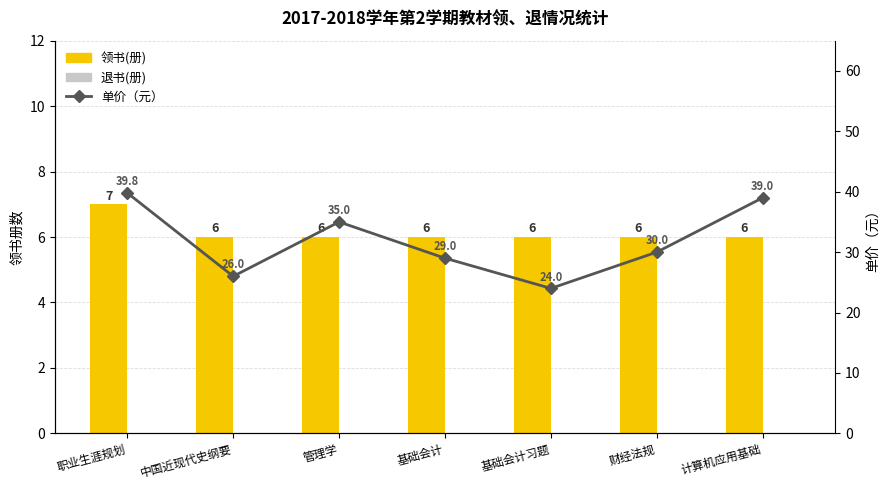

How many distinct data groups are displayed?

3